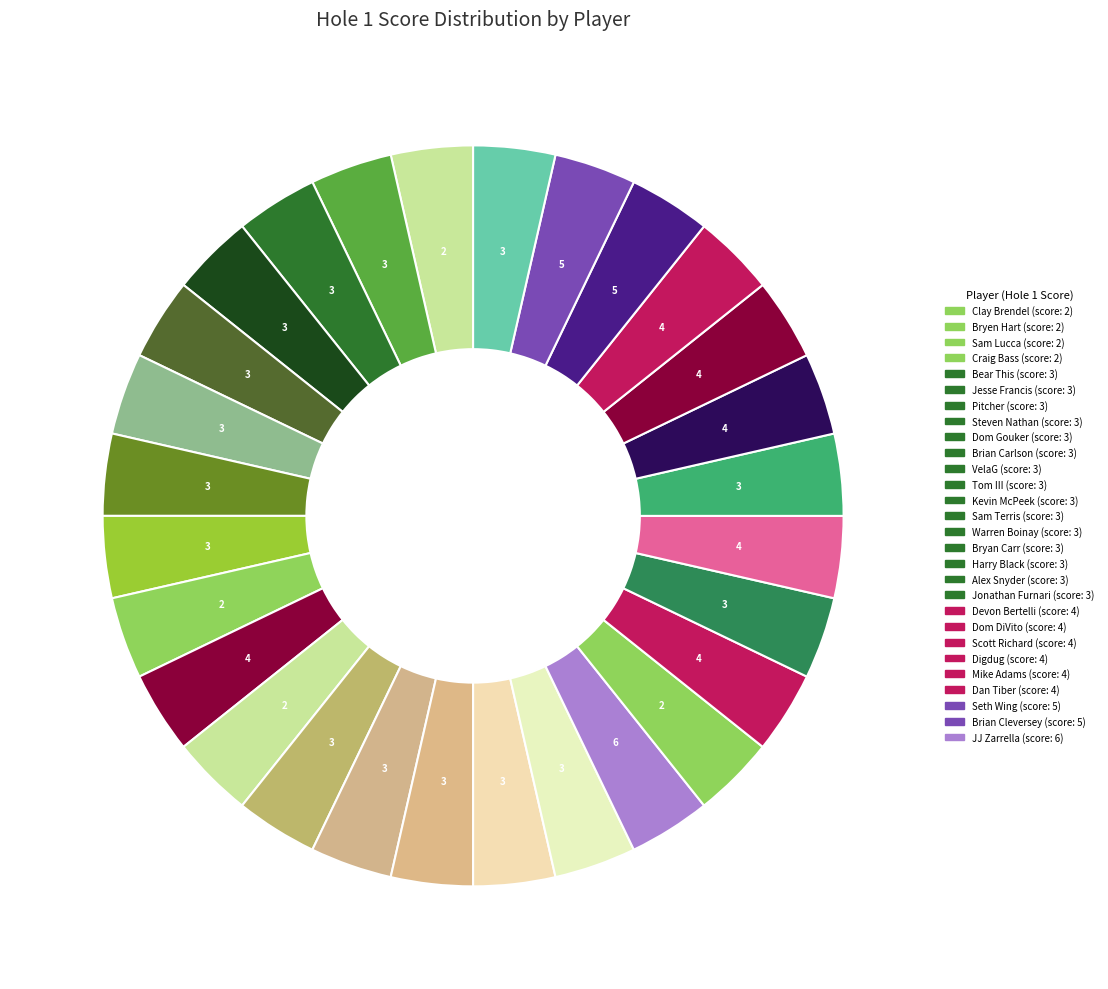

To the nearest percent, what is the difference between the largest and smallest slice percentages?

4%